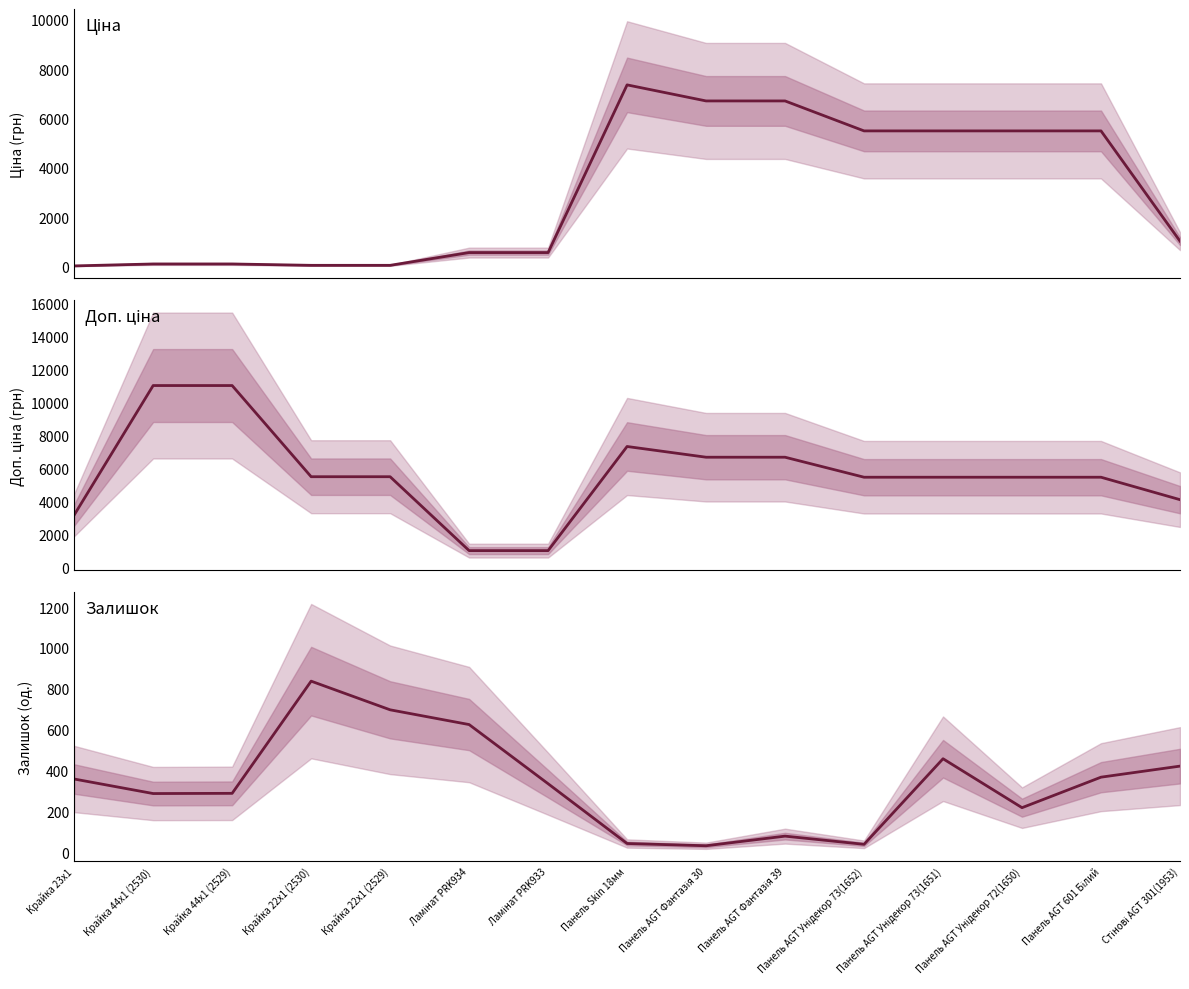

Reading left to right, extract all data points from this chart.

Ціна: Крайка 23x1=32.0	Крайка 44x1 (2530)=110.5	Крайка 44x1 (2529)=110.5	Крайка 22x1 (2530)=55.3	Крайка 22x1 (2529)=55.3	Ламінат PRK934=571.6	Ламінат PRK933=571.6	Панель Skin 18мм=7360.2	Панель AGT Фантазія 30=6710.2	Панель AGT Фантазія 39=6710.2	Панель AGT Унідекор 73(1652)=5497.3	Панель AGT Унідекор 73(1651)=5497.3	Панель AGT Унідекор 72(1650)=5497.3	Панель AGT 601 Білий=5497.3	Стінові AGT 301(1953)=1034.1
Доп. ціна: Крайка 23x1=3205.0	Крайка 44x1 (2530)=11055.0	Крайка 44x1 (2529)=11055.0	Крайка 22x1 (2530)=5528.0	Крайка 22x1 (2529)=5528.0	Ламінат PRK934=1048.0	Ламінат PRK933=1048.0	Панель Skin 18мм=7360.2	Панель AGT Фантазія 30=6710.2	Панель AGT Фантазія 39=6710.2	Панель AGT Унідекор 73(1652)=5497.3	Панель AGT Унідекор 73(1651)=5497.3	Панель AGT Унідекор 72(1650)=5497.3	Панель AGT 601 Білий=5497.3	Стінові AGT 301(1953)=4136.6
Залишок: Крайка 23x1=360.0	Крайка 44x1 (2530)=289.0	Крайка 44x1 (2529)=290.0	Крайка 22x1 (2530)=838.0	Крайка 22x1 (2529)=698.0	Ламінат PRK934=626.0	Ламінат PRK933=337.0	Панель Skin 18мм=45.0	Панель AGT Фантазія 30=34.0	Панель AGT Фантазія 39=81.0	Панель AGT Унідекор 73(1652)=41.0	Панель AGT Унідекор 73(1651)=459.0	Панель AGT Унідекор 72(1650)=220.0	Панель AGT 601 Білий=369.0	Стінові AGT 301(1953)=423.0